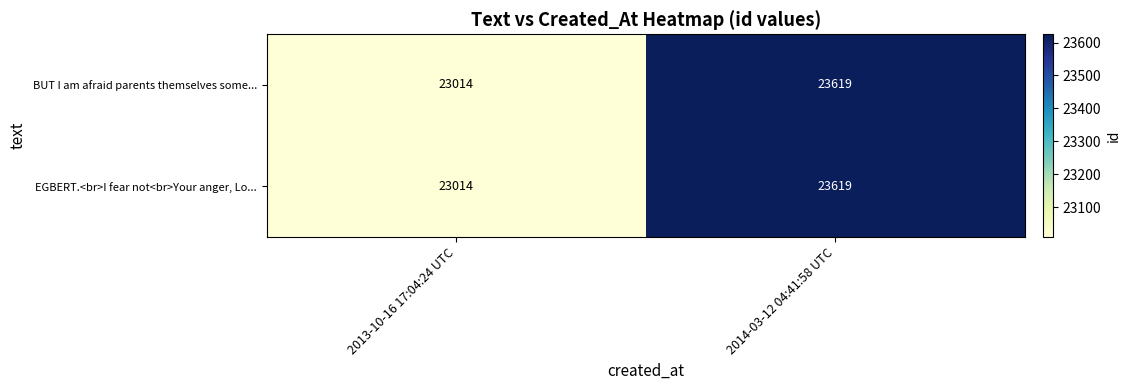

At how many categories does at least one series exceed 23542?

1